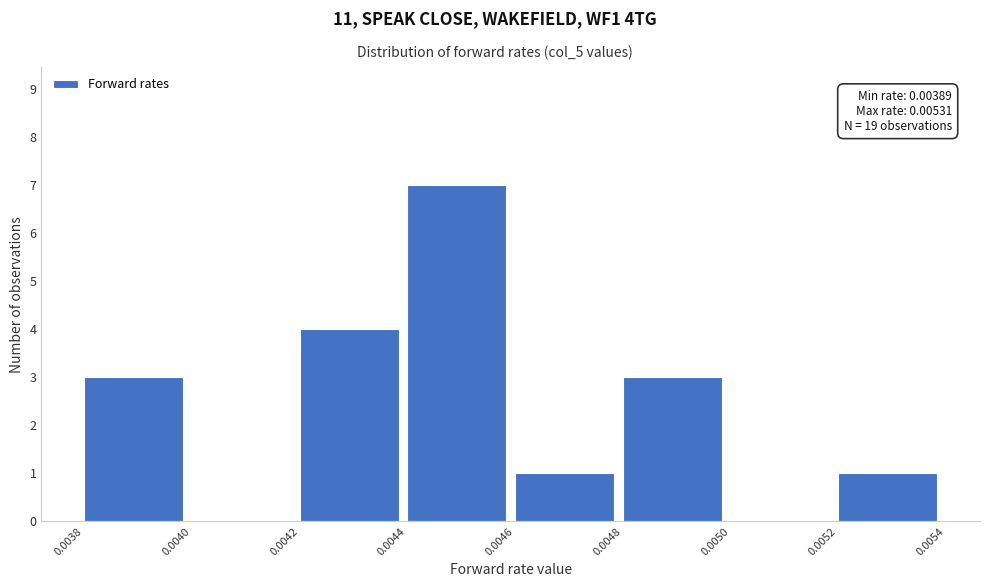

Over which range of the x-axis is the bar tallest?

0.0044 to 0.0046